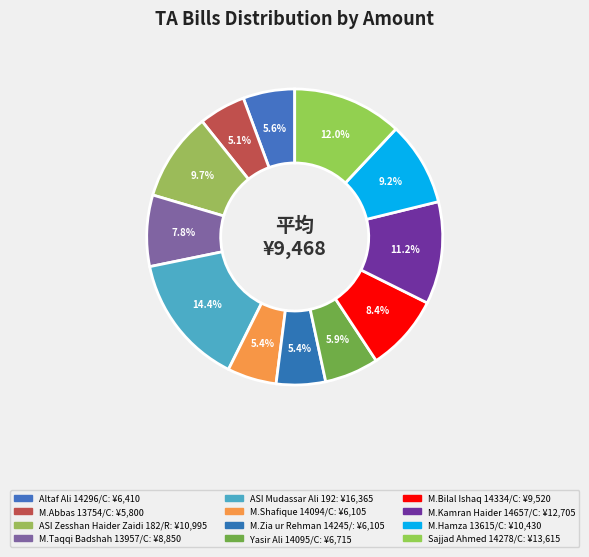

What is the ratio of the value at Yasir Ali 14095/C to the value at Altaf Ali 14296/C?

1.0